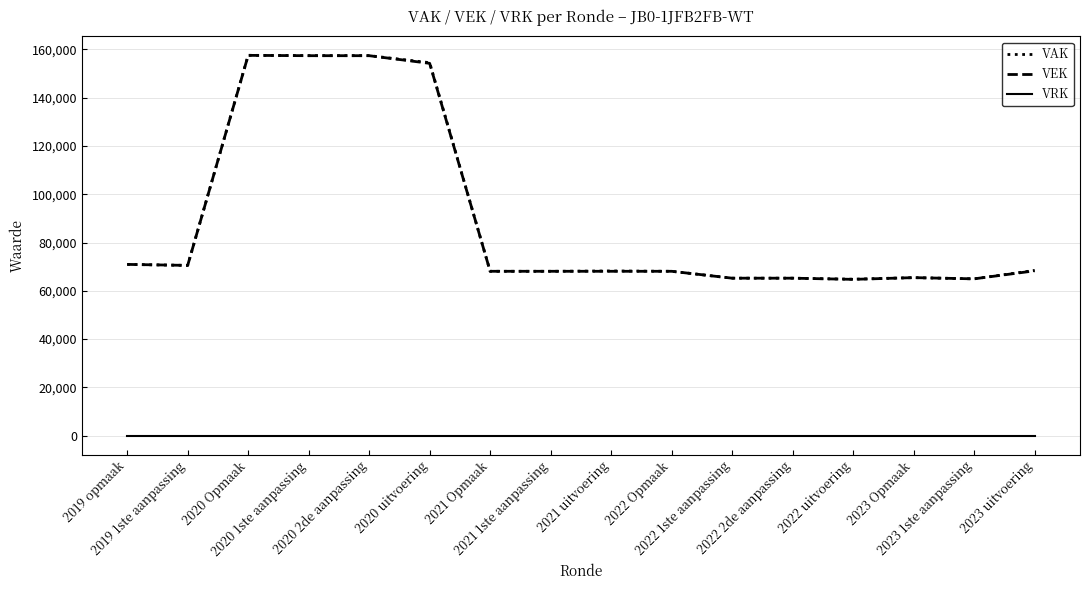

What is the lowest value of the VAK series?

64804